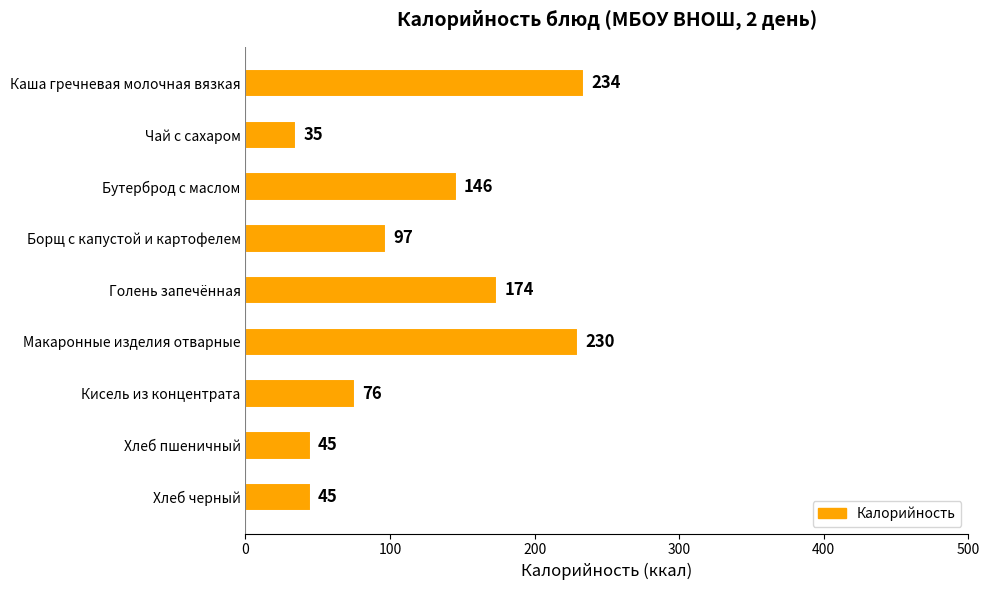

The chart shows a value of 174 at Голень запечённая. True or false?

True